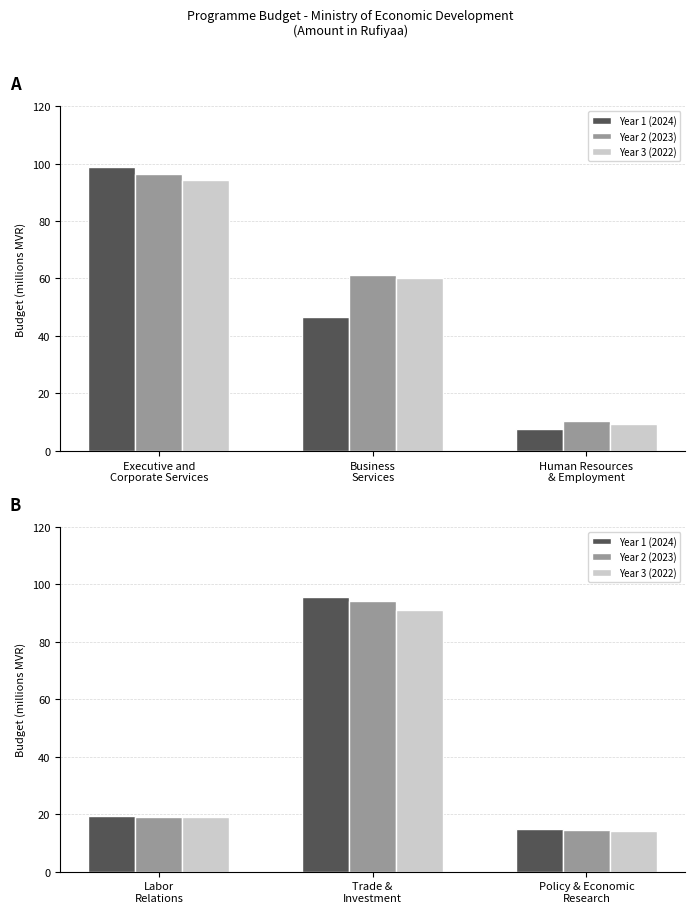

What is the label of the 1st bar from the right?

Policy & Economic Research